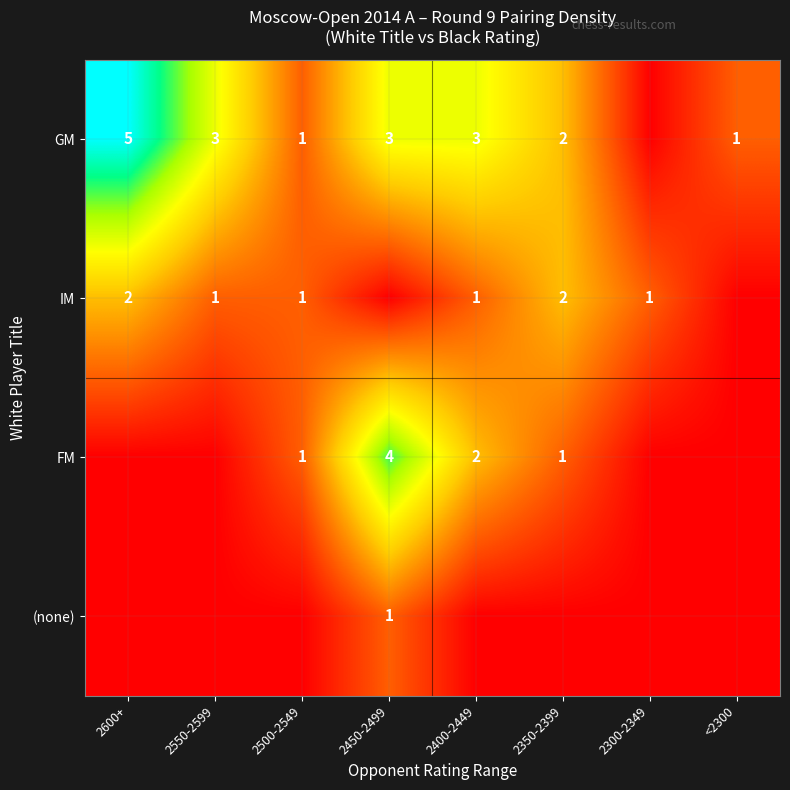

Is it true that IM equals 1 at 2500-2549?

True